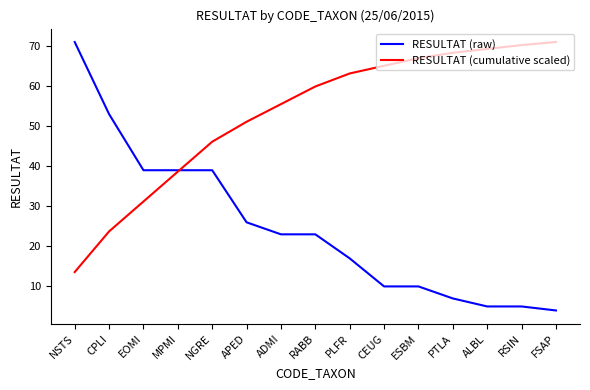

The RESULTAT (raw) series shows 42.7 at APED. True or false?

False